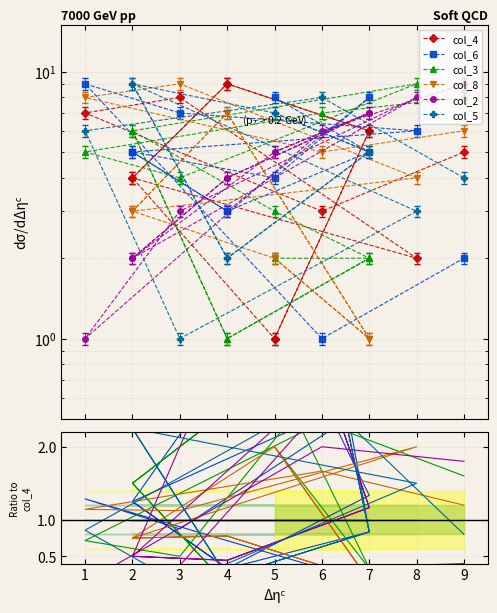

What is the difference between the maximum and minimum values in the col_6 series?

7.7